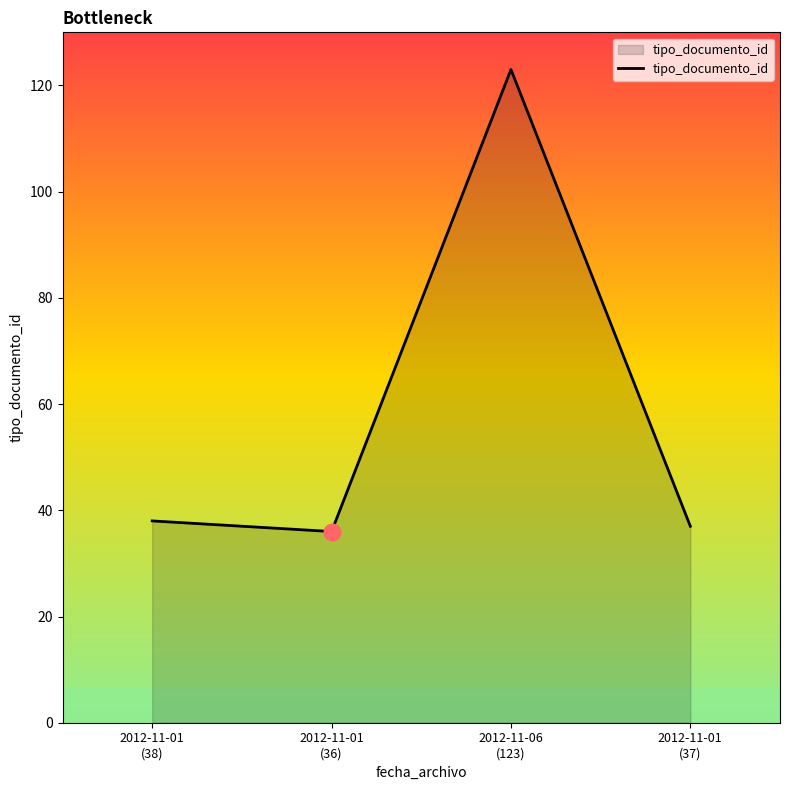

How many values are below 38?

2